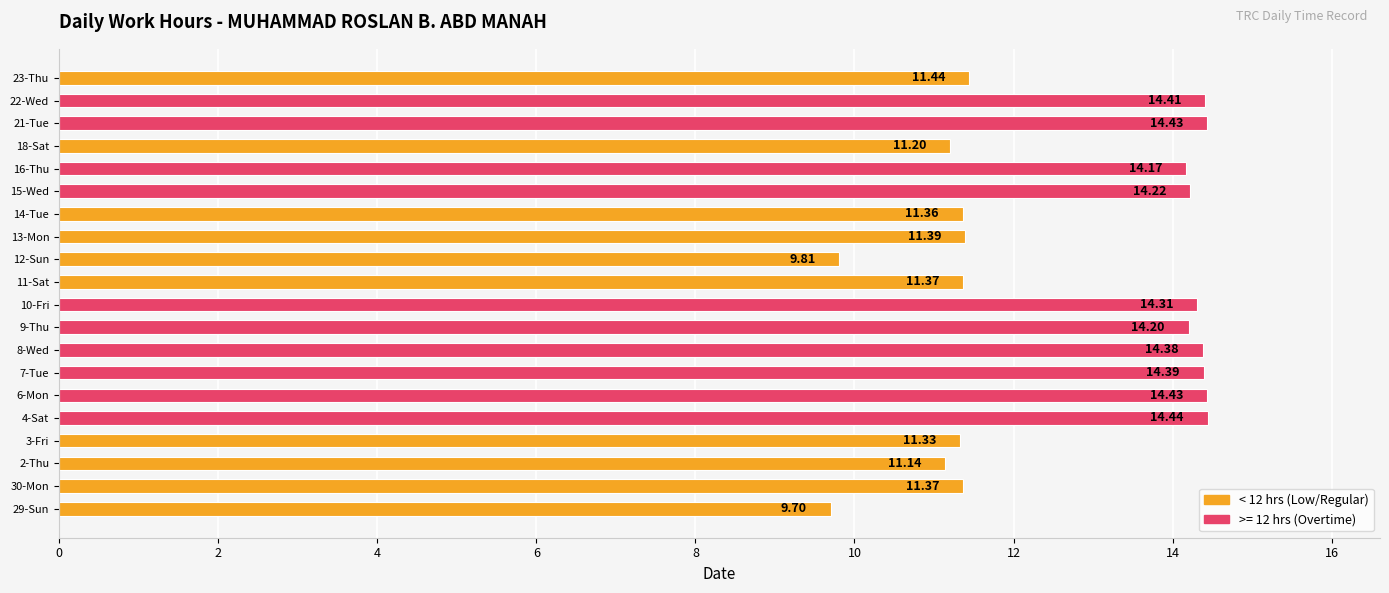

What is the sum of the values at 22-Wed and 7-Tue?

28.8